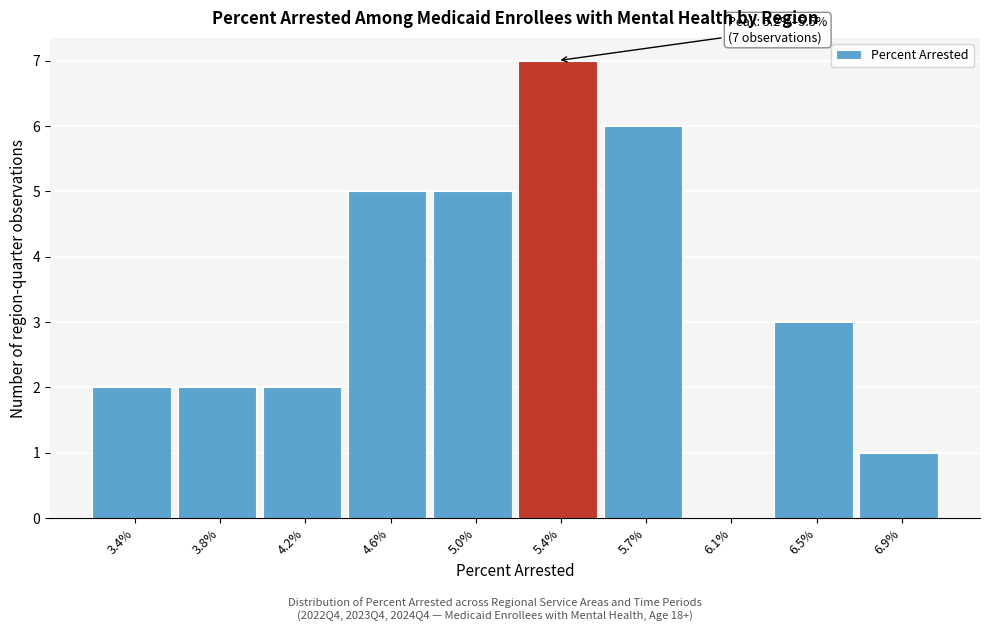

Reading left to right, transcribe all the data shown in this chart.

3.4%=2	3.8%=2	4.2%=2	4.6%=5	5.0%=5	5.4%=7	5.7%=6	6.1%=0	6.5%=3	6.9%=1